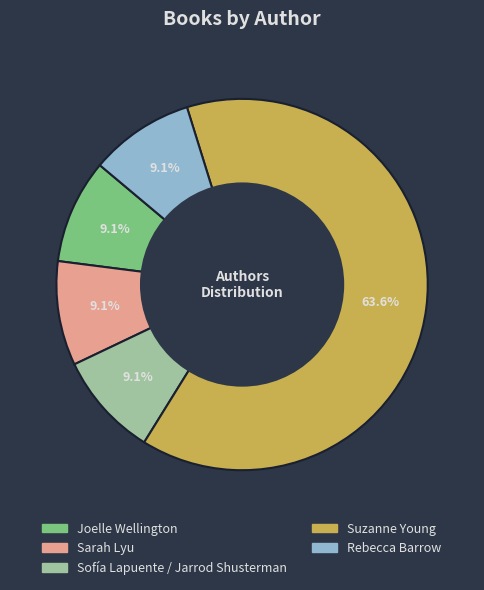

Count the number of slices in the pie.

5